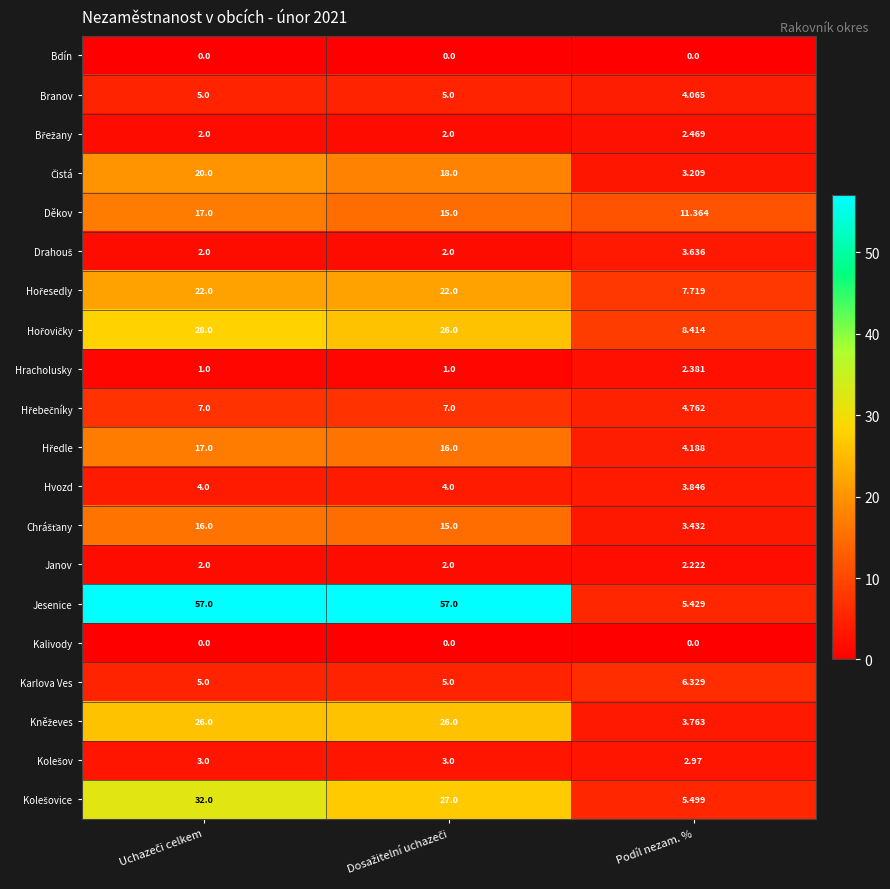

Which series has the widest spread of values?

Jesenice